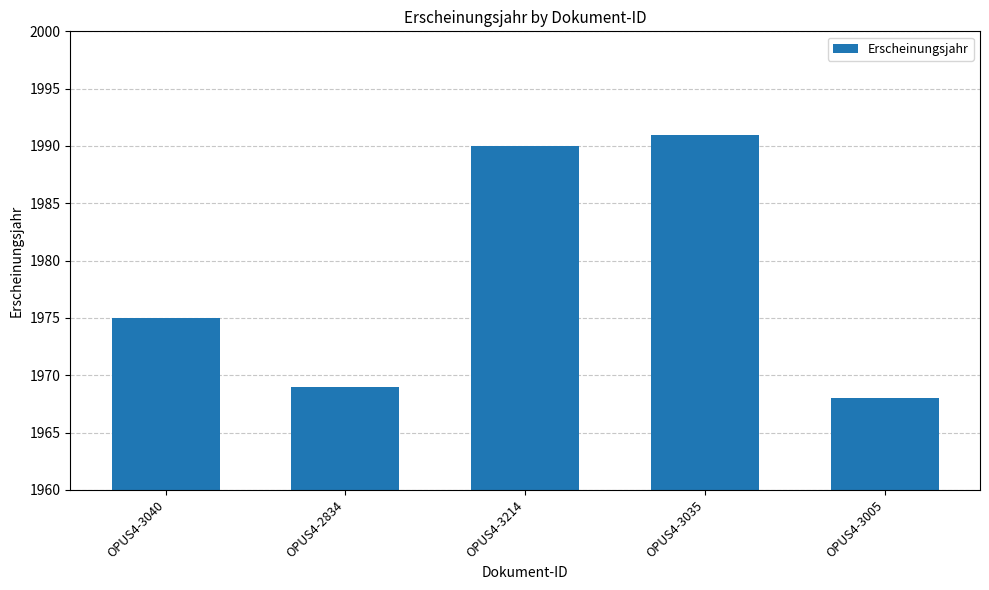

Which label corresponds to the smallest value in the chart?

OPUS4-3005